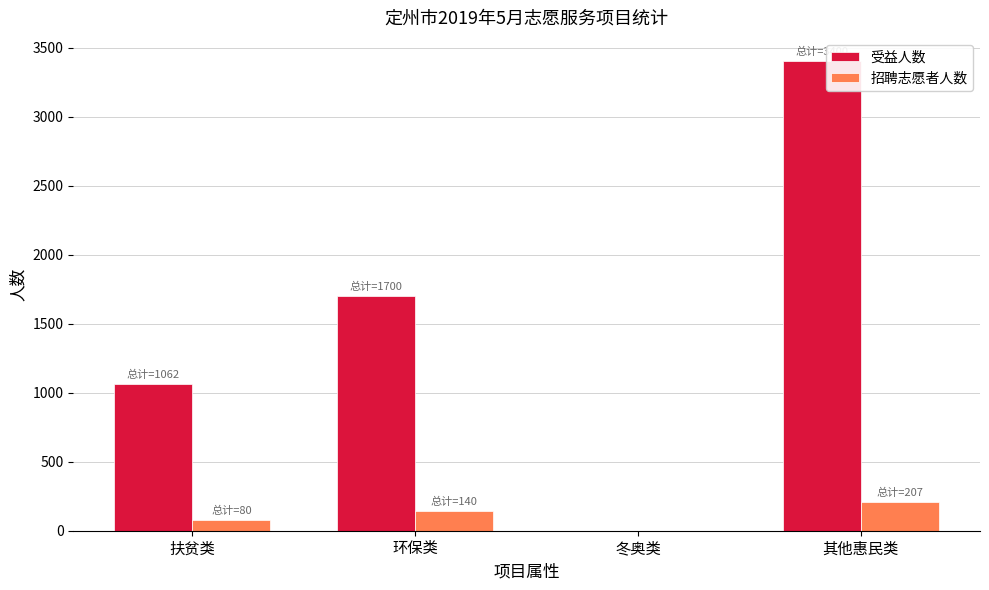

What is the sum of all 招聘志愿者人数 values?

427